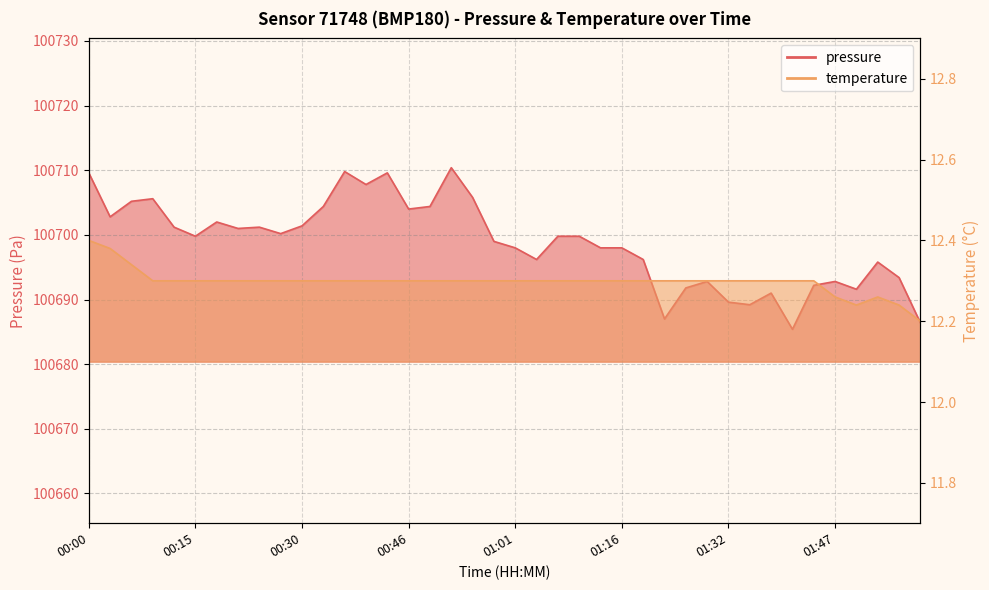

What is the smallest value displayed?

12.2